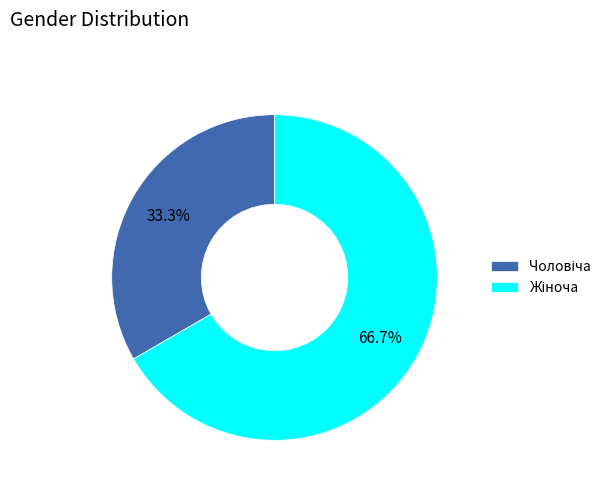

Does any single category account for the majority?

Yes